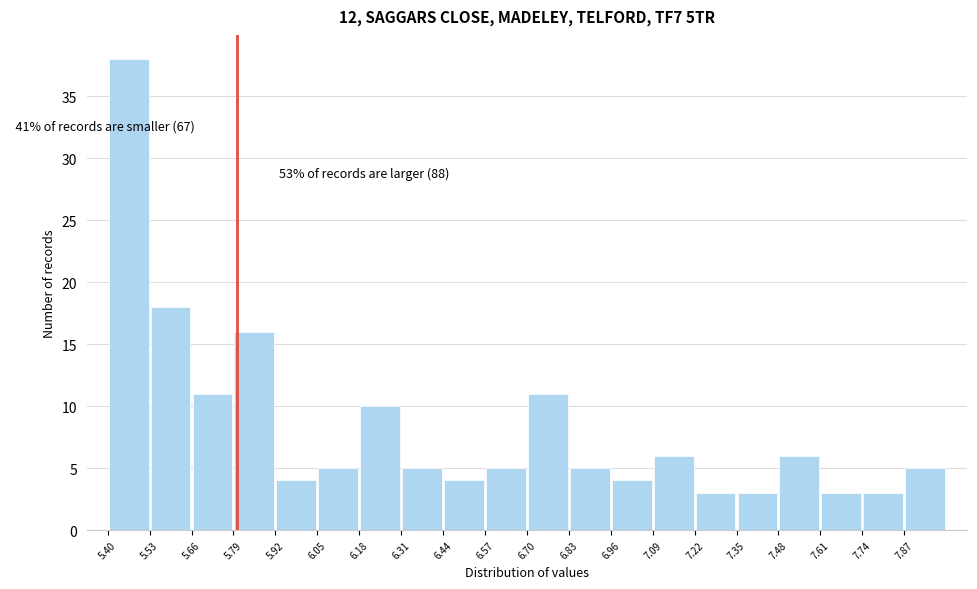

Which range on the x-axis has the tallest bar?

5.40 to 5.53